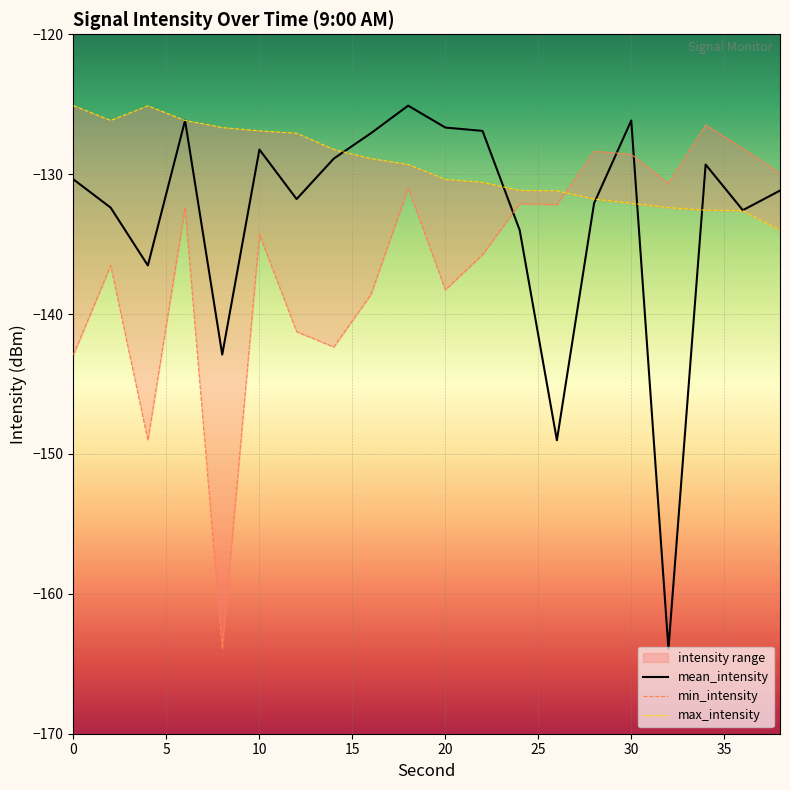

True or false: mean_intensity has more than 2 points higher than both neighbors.

True